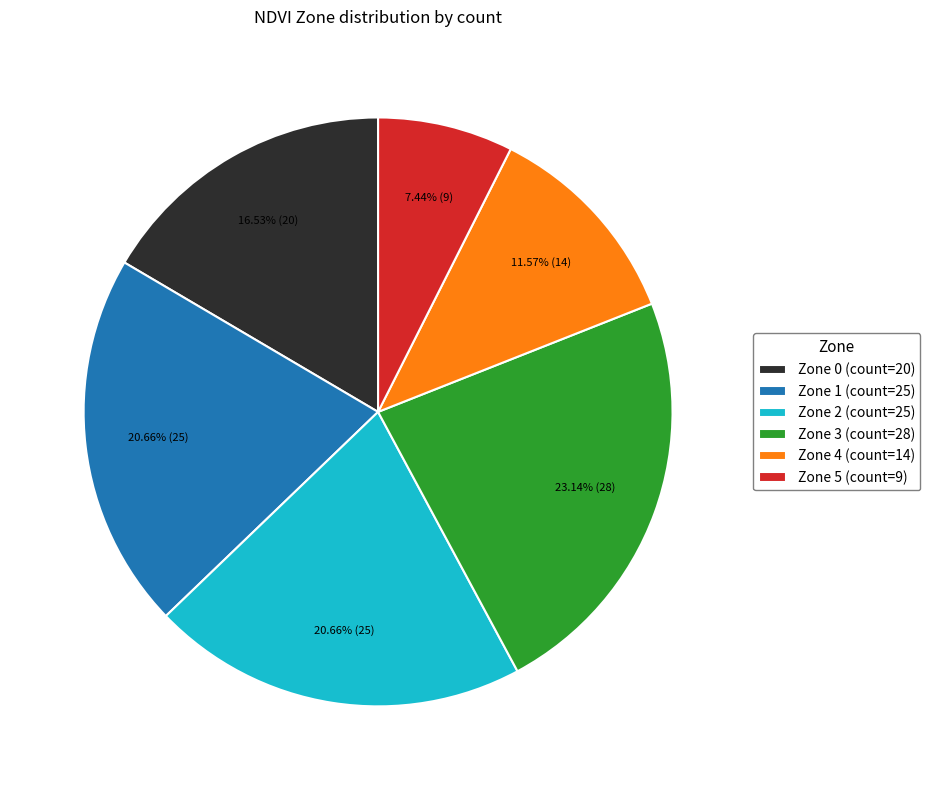

How many segments does this pie chart have?

6